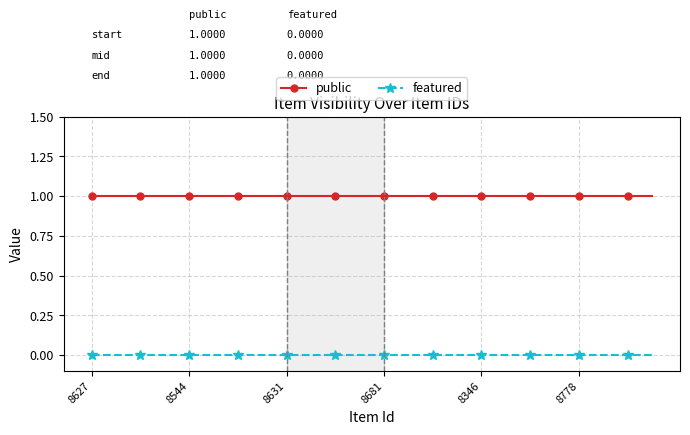

Does the chart display data point markers on the line(s)?

Yes